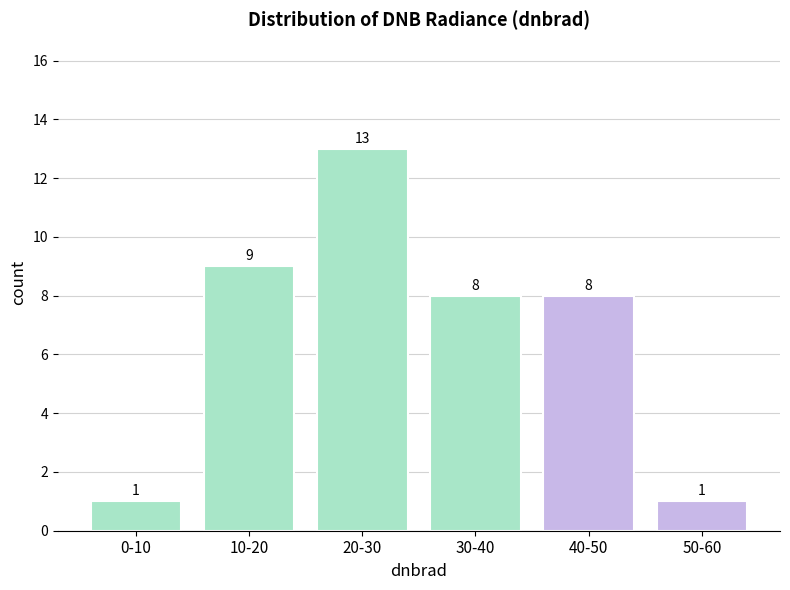

Reading right to left, list all the values displayed in this chart.

1	8	8	13	9	1